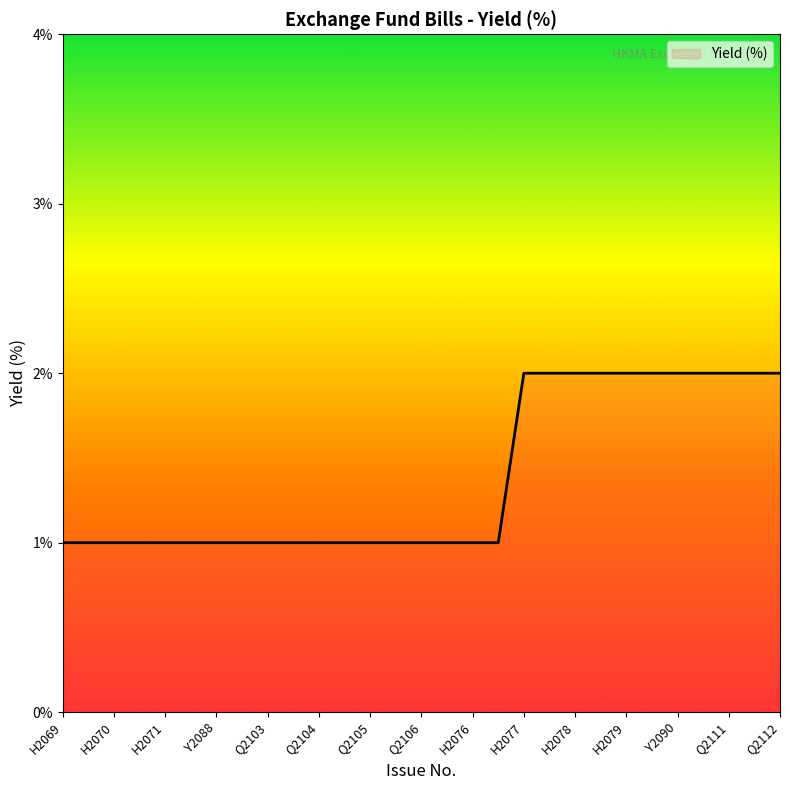

Does the chart display data point markers on the line(s)?

No